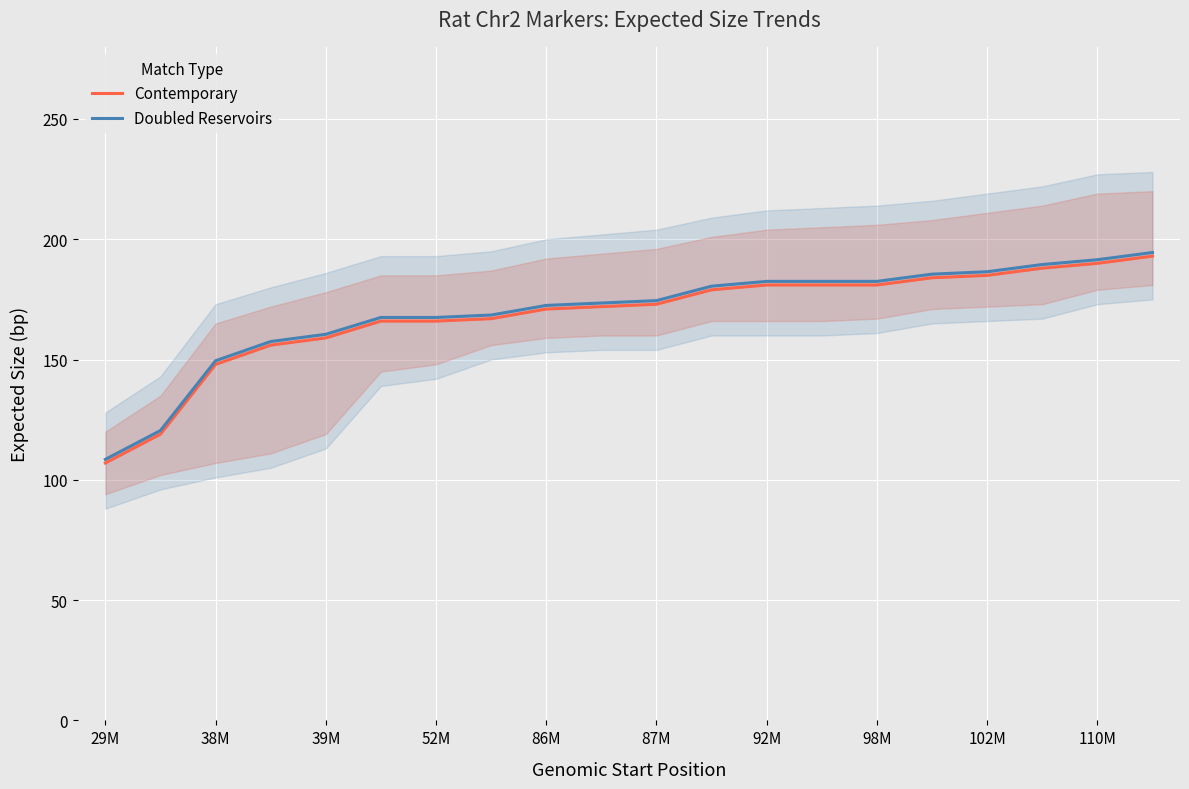

What are all the series names shown in the legend?

Contemporary, Doubled Reservoirs